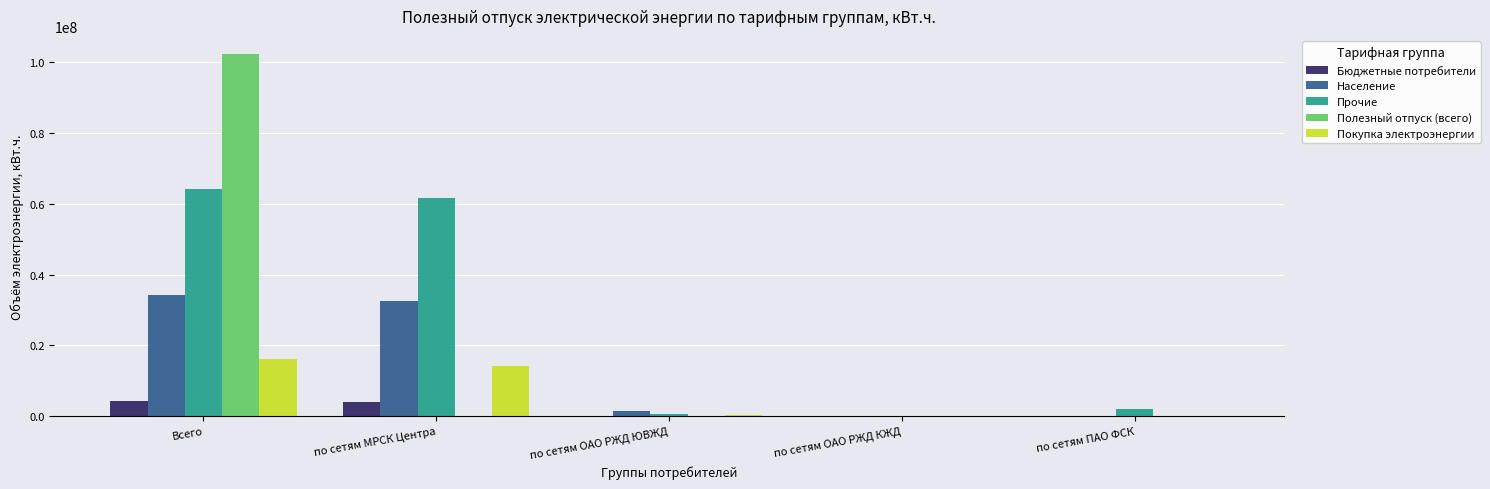

Is it true that Полезный отпуск (всего) equals -63738054 at по сетям ОАО РЖД ЮВЖД?

False